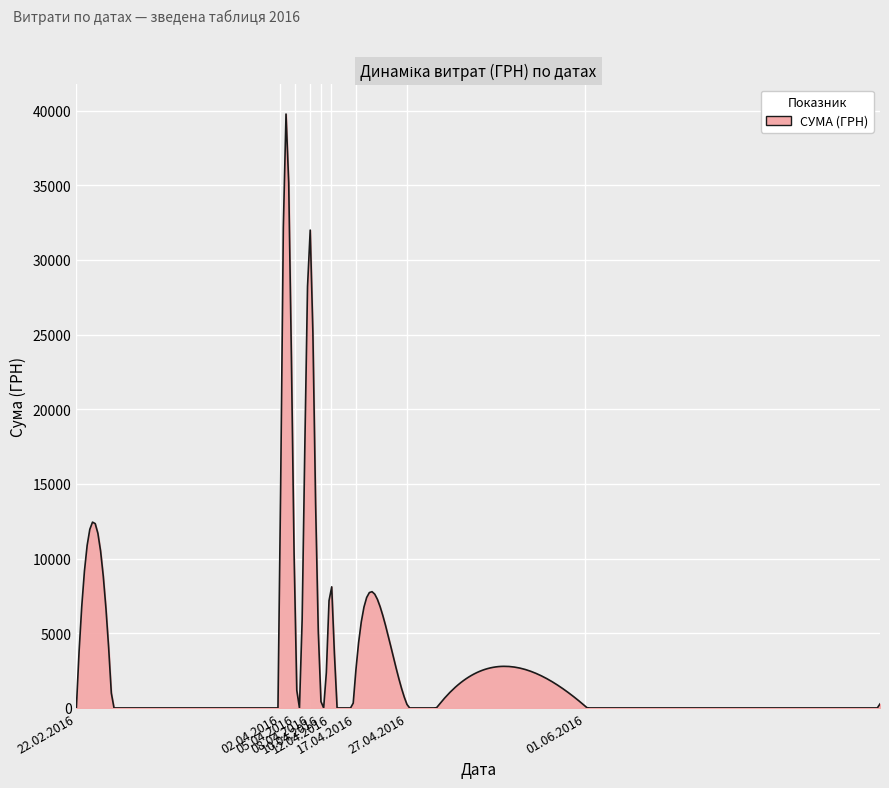

What is the difference between the maximum and minimum values?

39765.5